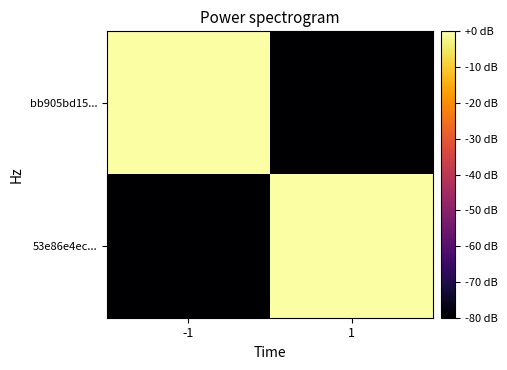

At which category is the sum across all series the highest?

1